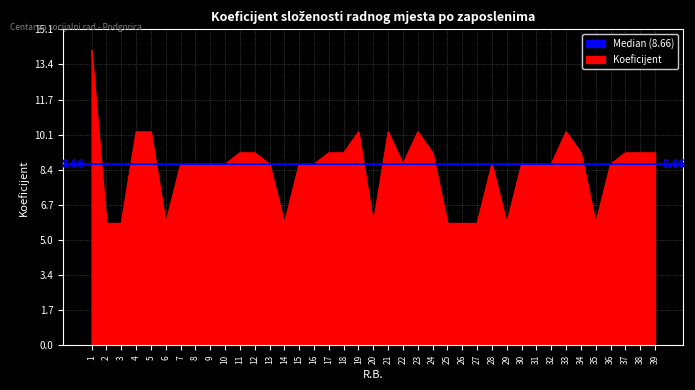

Reading right to left, transcribe all the data shown in this chart.

39=9.2	38=9.2	37=9.2	36=8.7	35=5.8	34=9.2	33=10.2	32=8.7	31=8.7	30=8.7	29=5.8	28=8.7	27=5.8	26=5.8	25=5.8	24=9.2	23=10.2	22=8.7	21=10.2	20=5.8	19=10.2	18=9.2	17=9.2	16=8.7	15=8.7	14=5.8	13=8.7	12=9.2	11=9.2	10=8.7	9=8.7	8=8.7	7=8.7	6=5.8	5=10.2	4=10.2	3=5.8	2=5.8	1=14.1